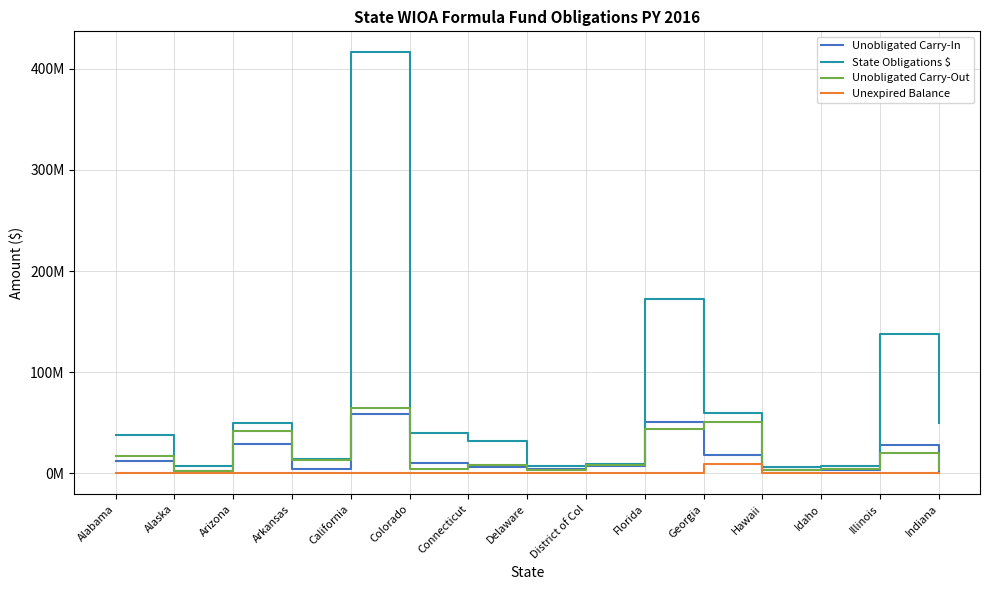

What is the label of the 2nd point from the right?

Illinois